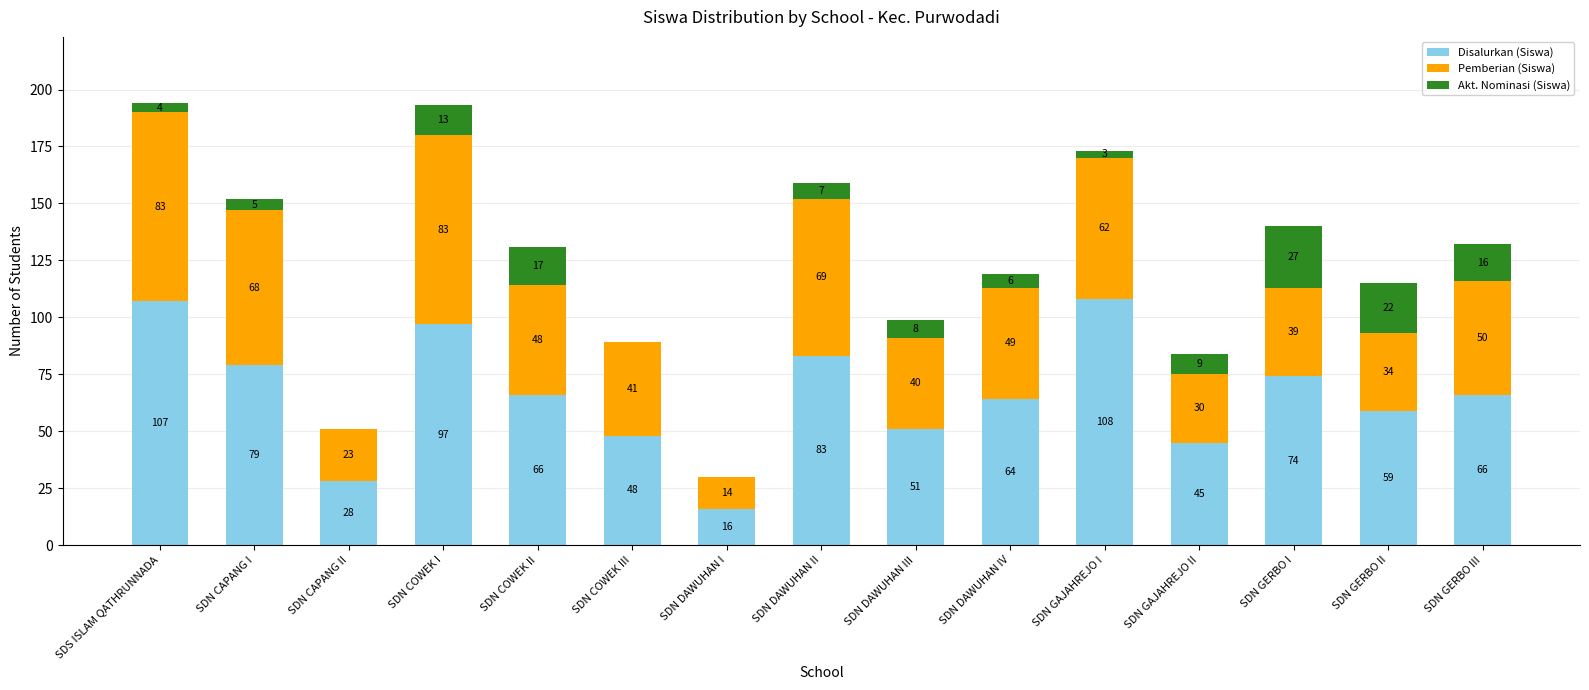

The value of Disalurkan (Siswa) at SDS ISLAM QATHRUNNADA is 156. True or false?

False